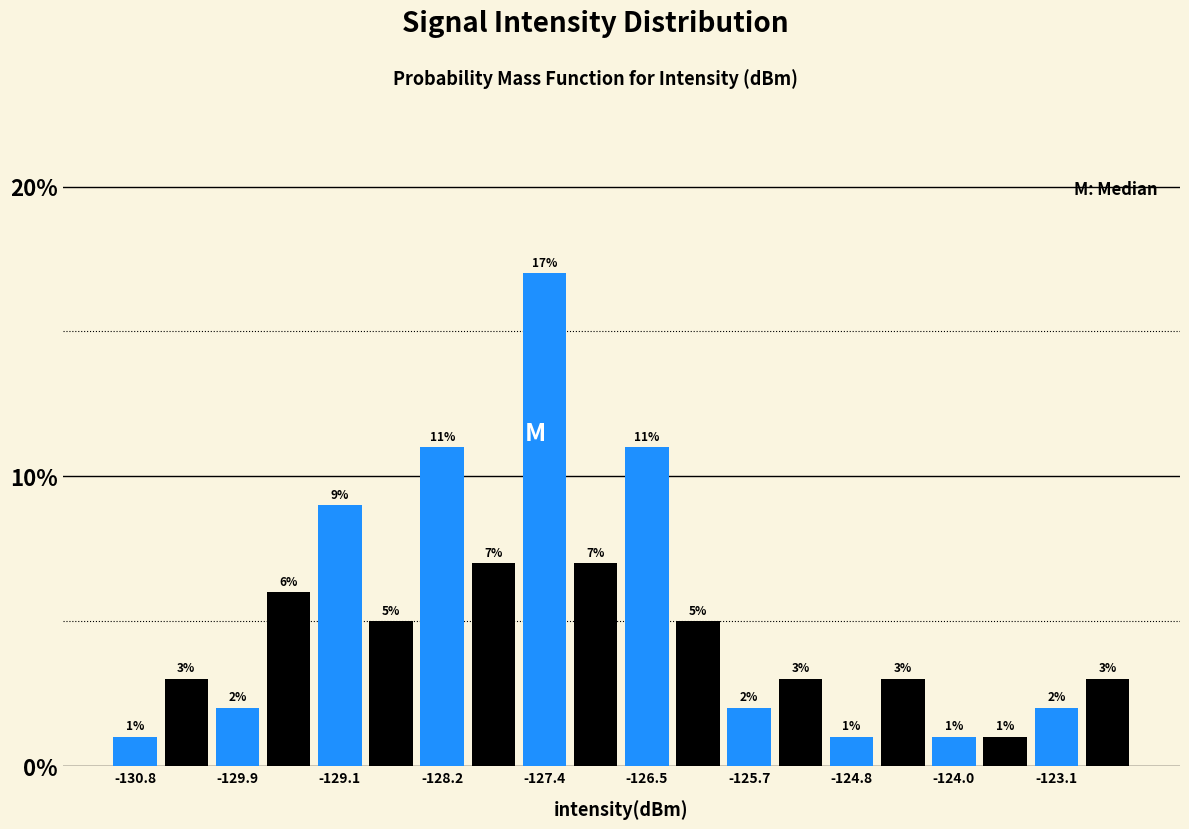

How tall is the bar that spans -122.9 to -122.5 on the x-axis? The bar edges are not printed on the chart, so give them approximately, as read against the axis.

3